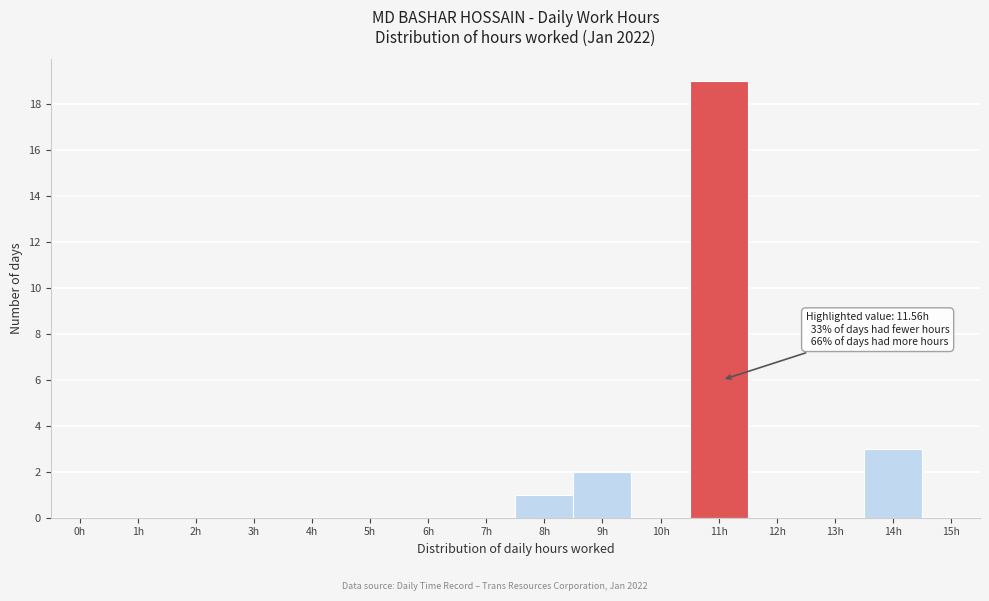

Reading right to left, list all the values displayed in this chart.

15h=0	14h=3	13h=0	12h=0	11h=19	10h=0	9h=2	8h=1	7h=0	6h=0	5h=0	4h=0	3h=0	2h=0	1h=0	0h=0